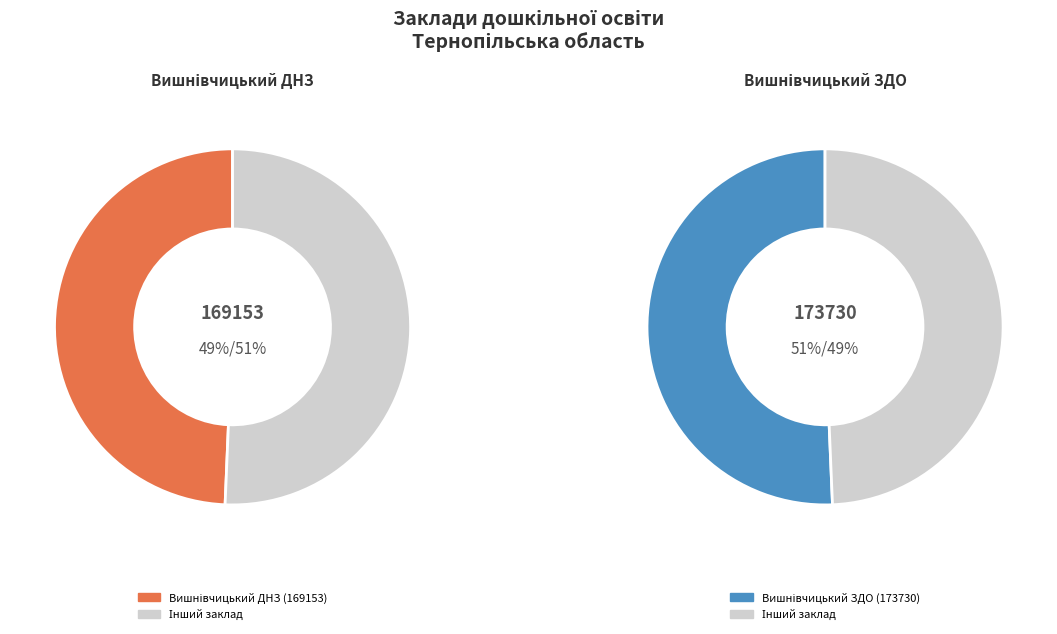

How many segments does this pie chart have?

2